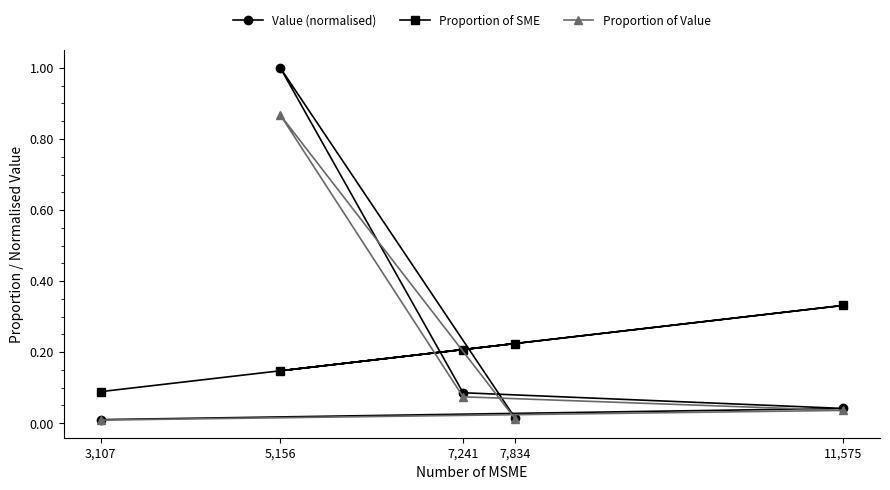

What position from the right is 5,156?

4